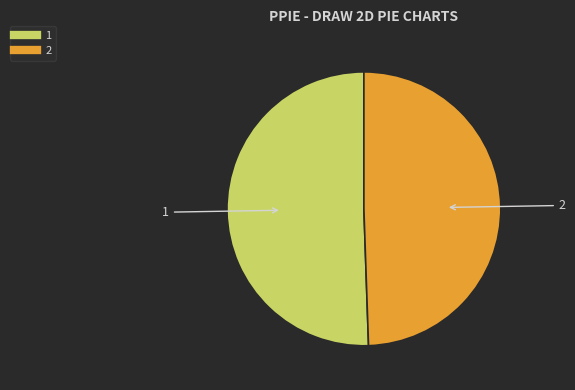

True or false: 1 accounts for 51% of the total.

True